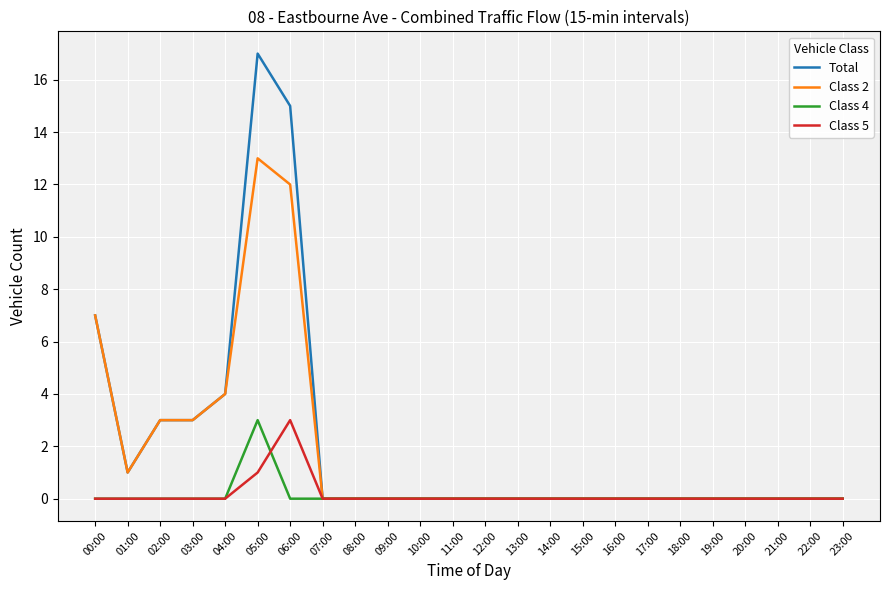

The Class 2 series shows -6 at 21:00. True or false?

False